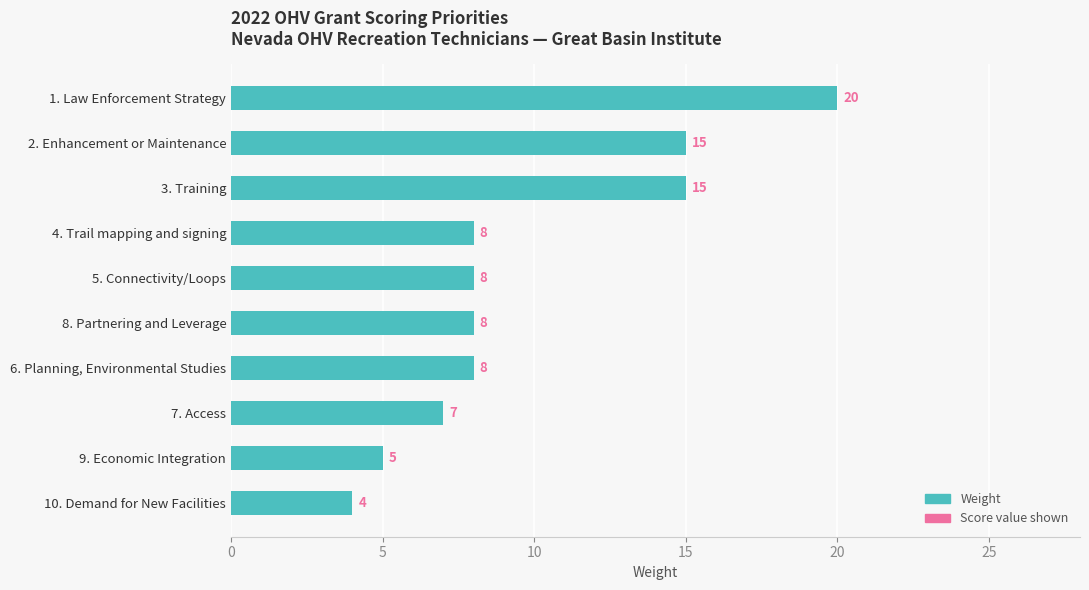

How many bars are there in total?

10